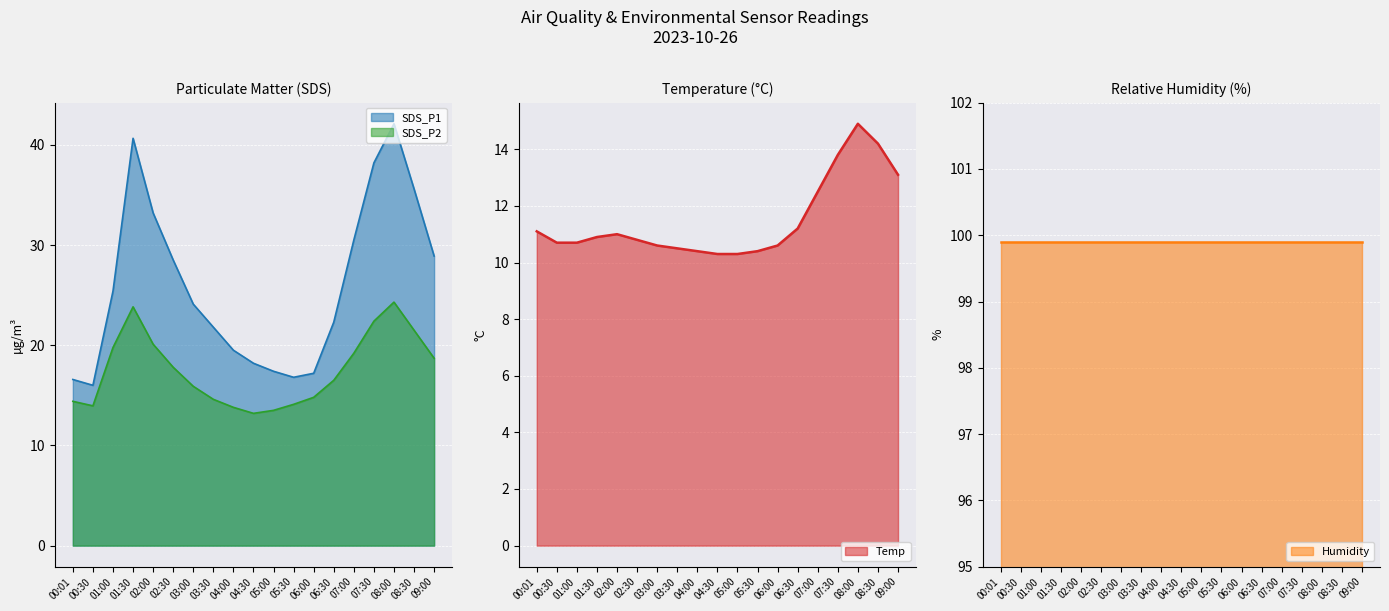

Between 06:30 and 08:00, which series saw the biggest shift?

SDS_P1